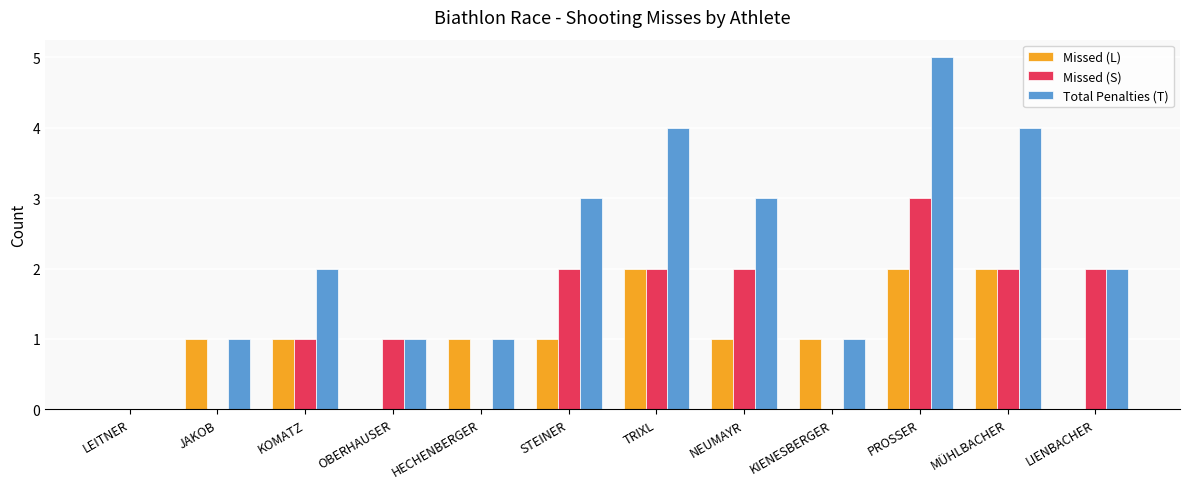

True or false: Missed (L) has a value of 3 at MÜHLBACHER.

False